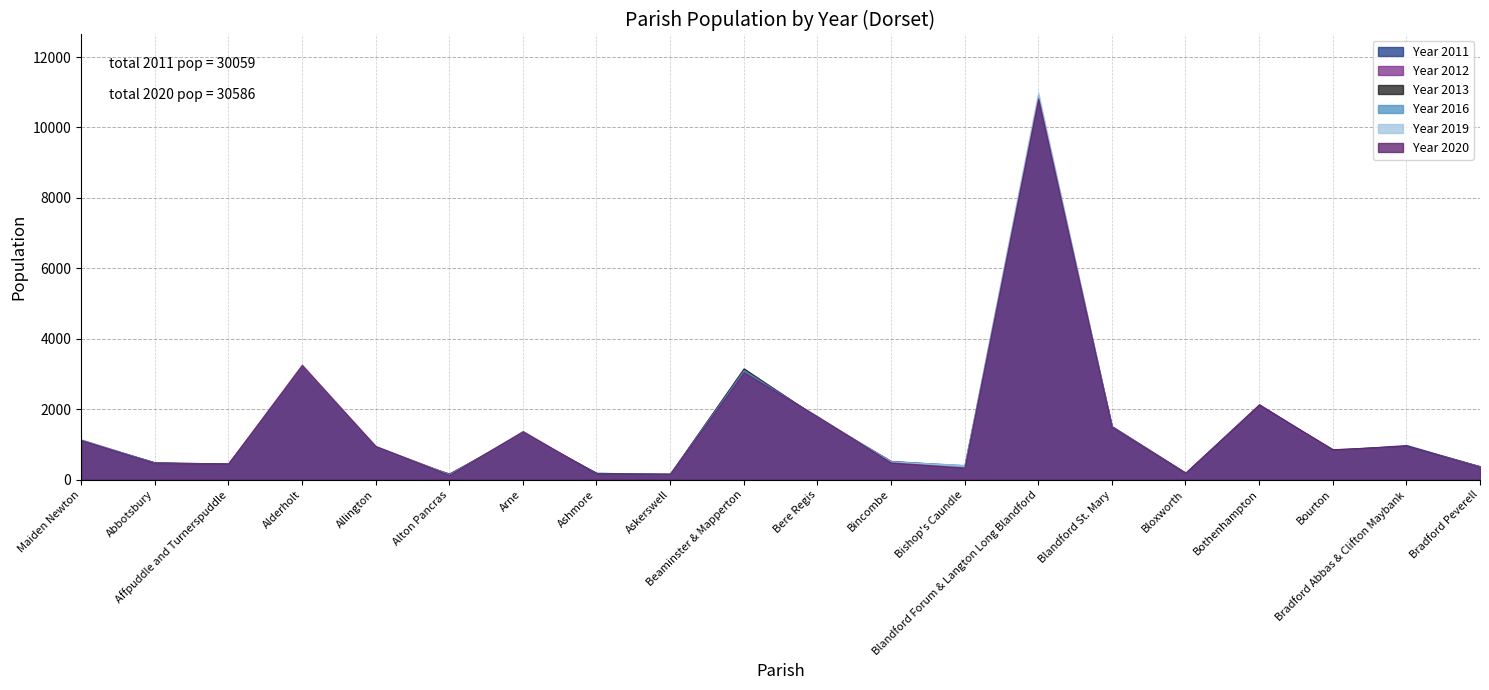

Rank the series at Abbotsbury from lowest to highest value.

Year 2019, Year 2020, Year 2016, Year 2013, Year 2011, Year 2012